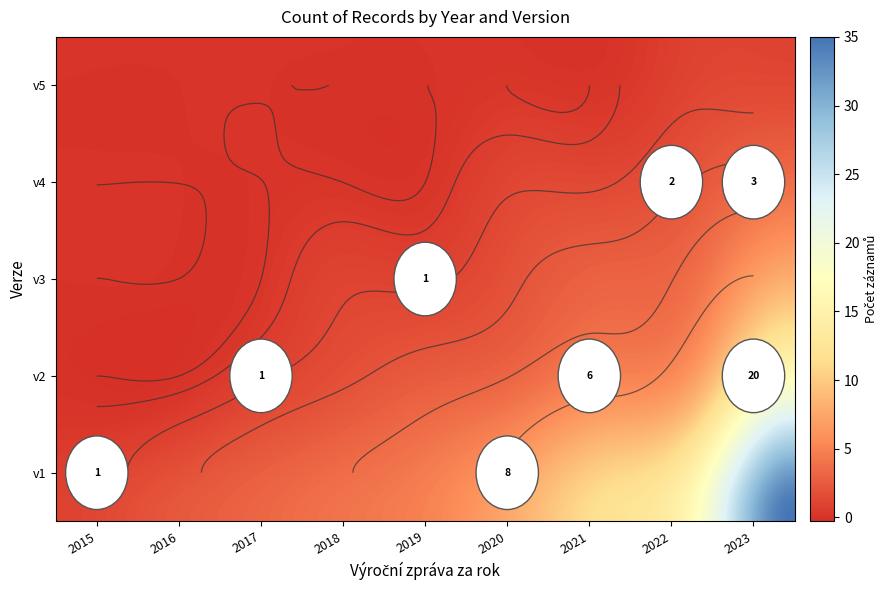

How many values in 2015 are above zero?

1